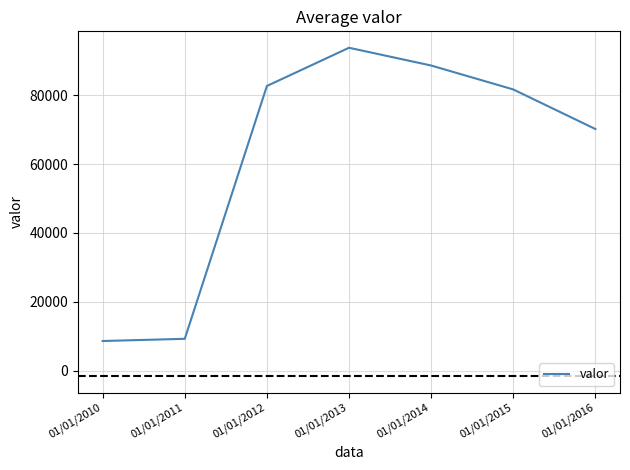

What is the difference between the maximum and minimum values?

85078